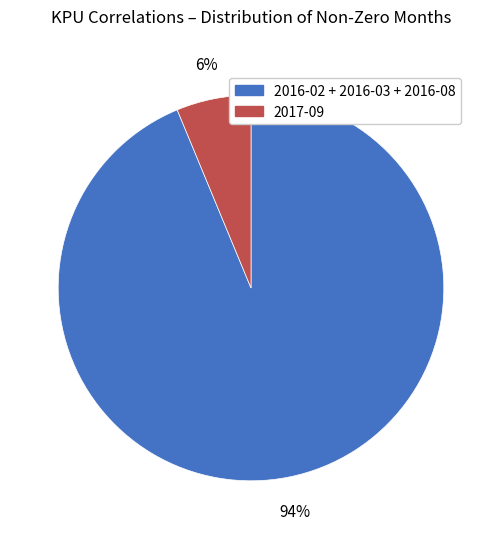

How many slices are in this pie chart?

2